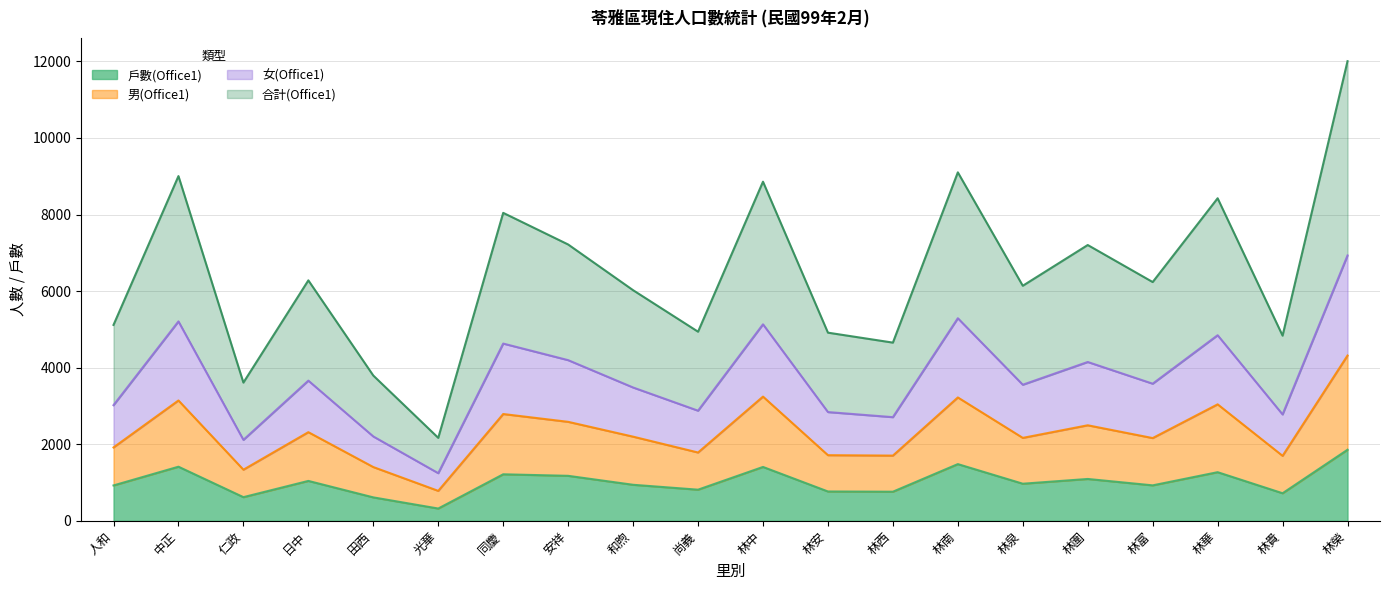

What is the total value across all series at 林泉?

6140